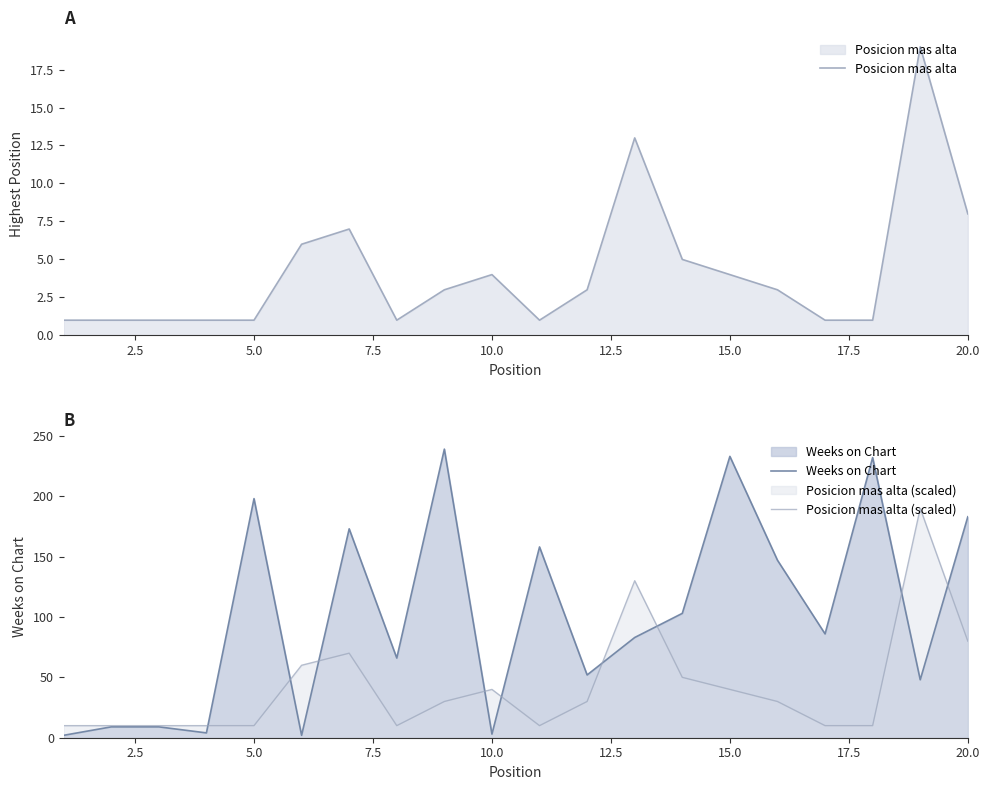

True or false: Weeks on Chart and Posicion mas alta intersect in this chart.

True